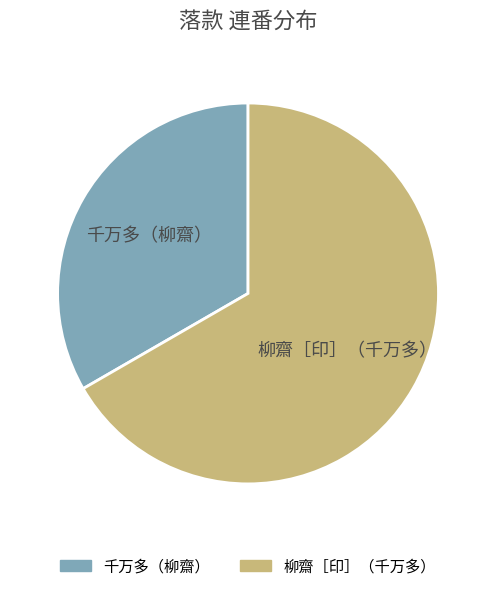

What is the ratio of the value at 千万多（柳齋） to the value at 柳齋［印］（千万多）?

0.5